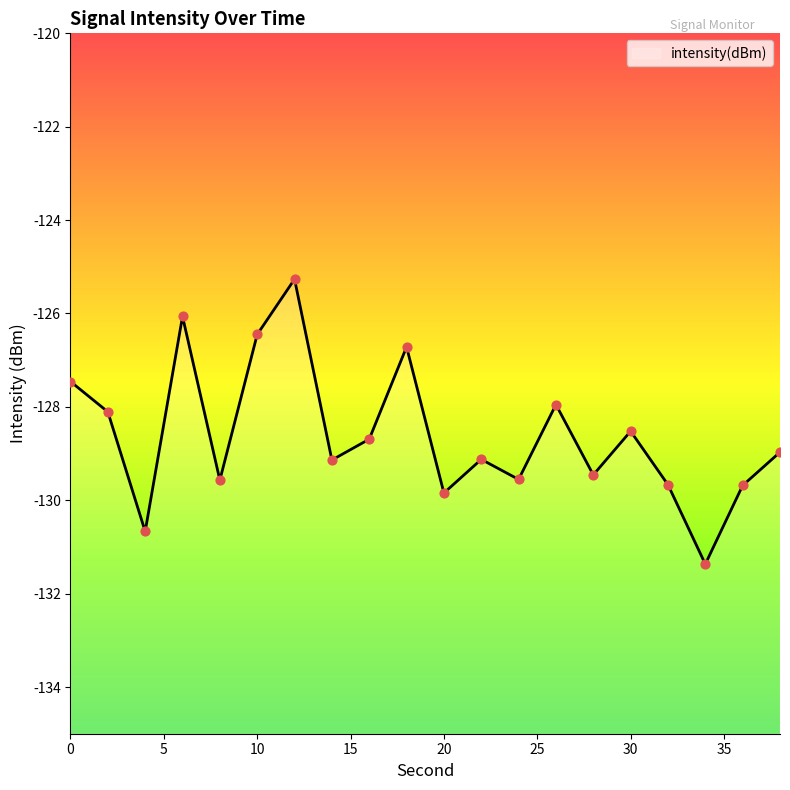

What is the change in value from 2 to 28?

-1.4